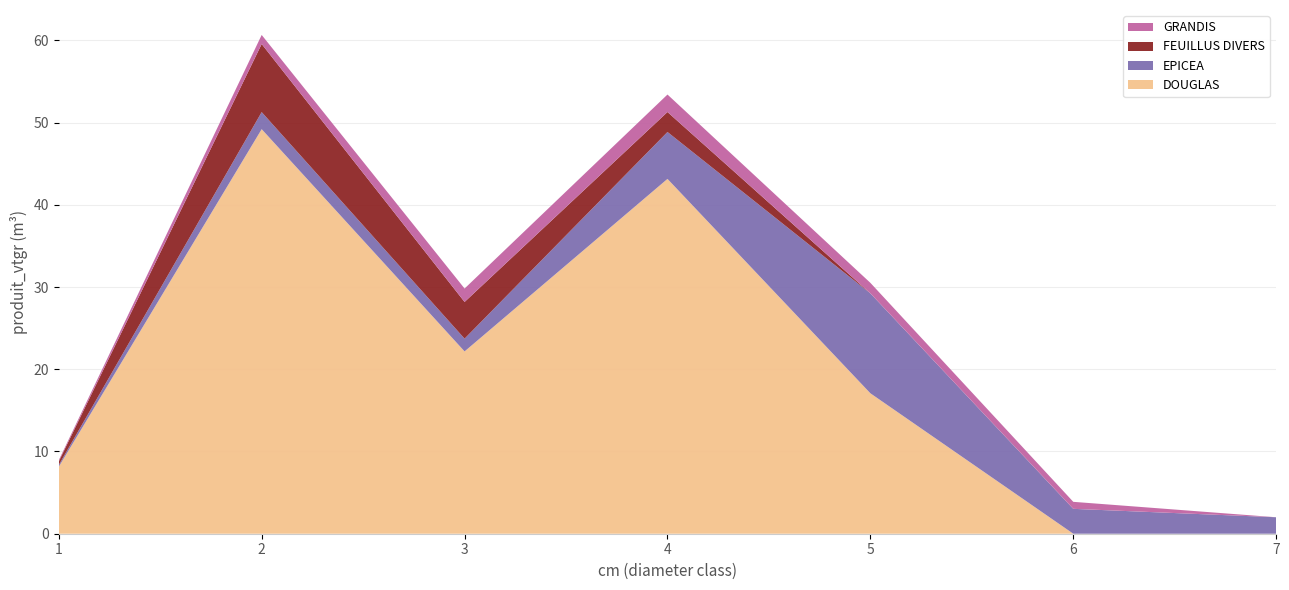

Reading left to right, list all the values displayed in this chart.

DOUGLAS: 1=8.1	2=49.2	3=22.2	4=43.2	5=17.1	6=0.0	7=0.0
EPICEA: 1=0.2	2=2.1	3=1.6	4=5.7	5=12.2	6=3.0	7=2.0
FEUILLUS DIVERS: 1=0.4	2=8.3	3=4.5	4=2.4	5=0.0	6=0.0	7=0.0
GRANDIS: 1=0.2	2=1.1	3=1.6	4=2.1	5=1.3	6=0.9	7=0.0